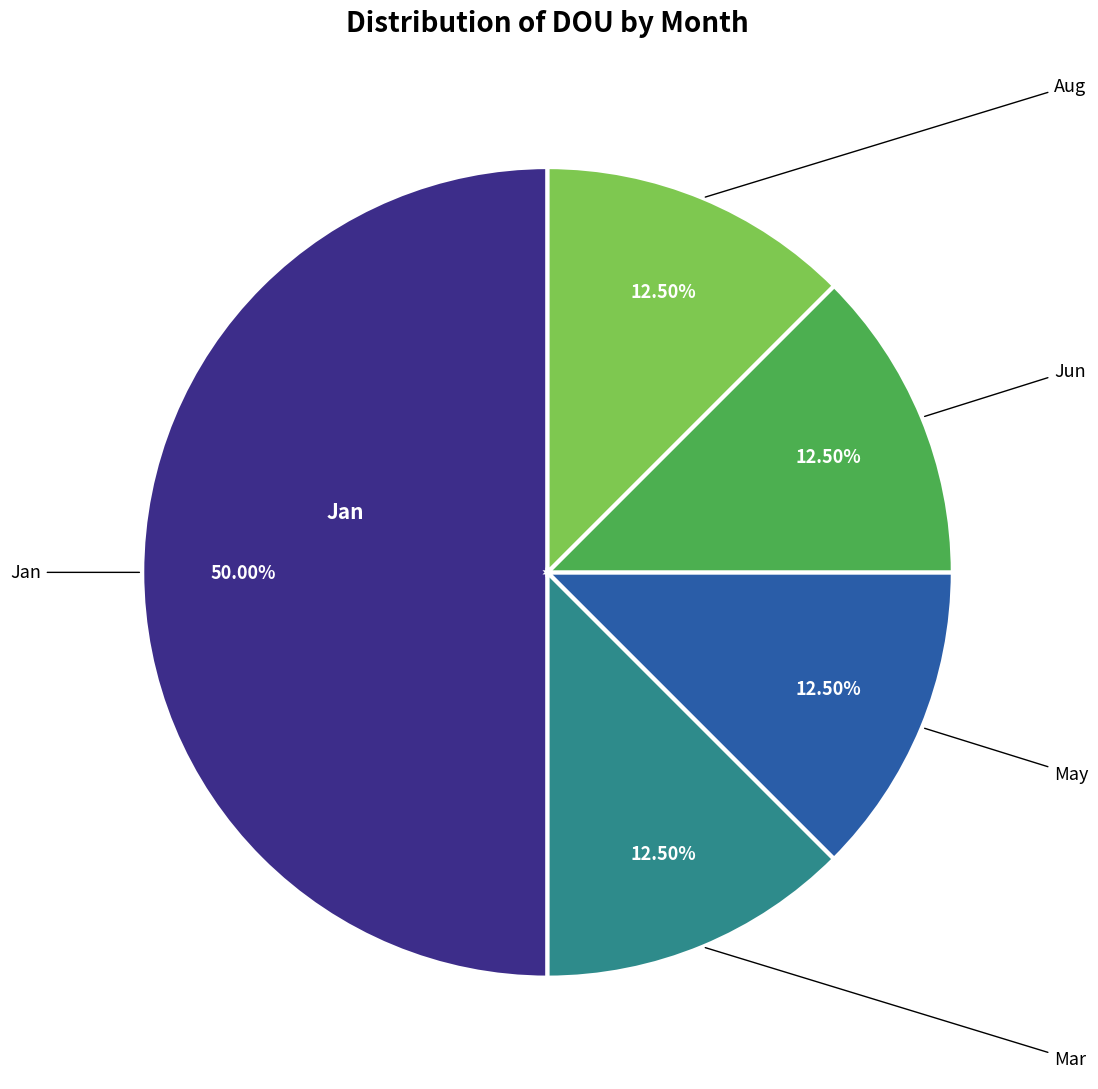

How many slices are in this pie chart?

5